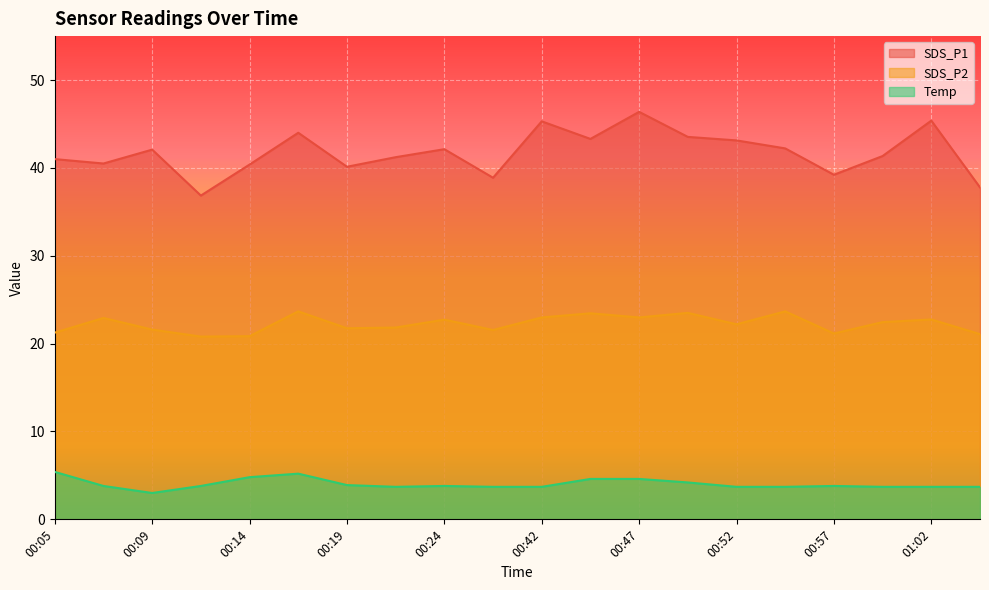

Which series has the largest total across all categories?

SDS_P1